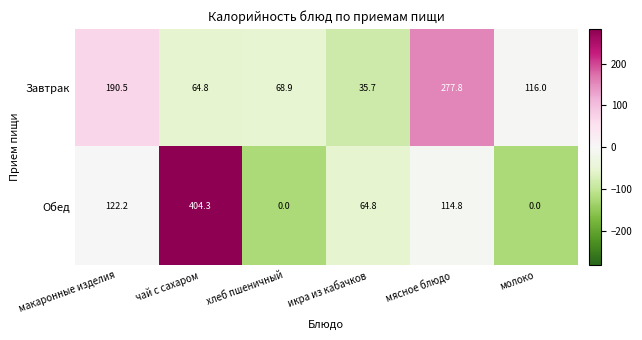

Reading left to right, extract all data points from this chart.

Завтрак: 190.5	64.8	68.9	35.7	277.8	116.0
Обед: 122.2	404.3	0.0	64.8	114.8	0.0